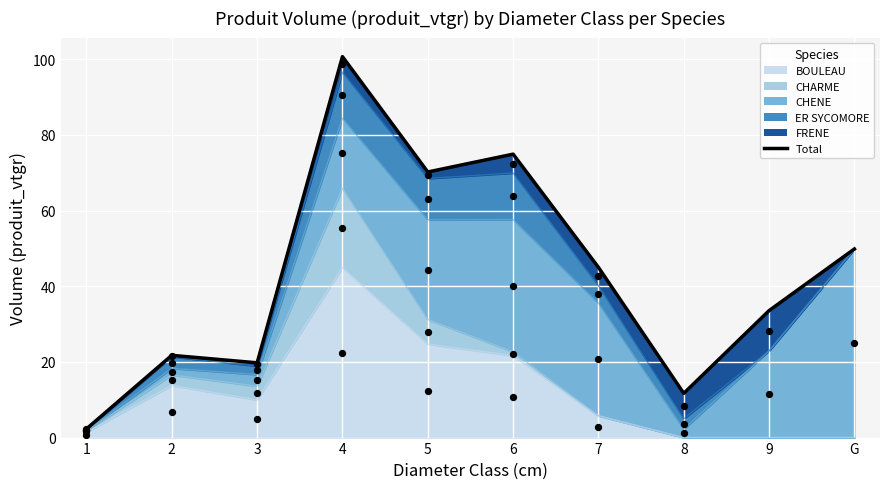

What is the change in value from 6 to 9?

-41.4